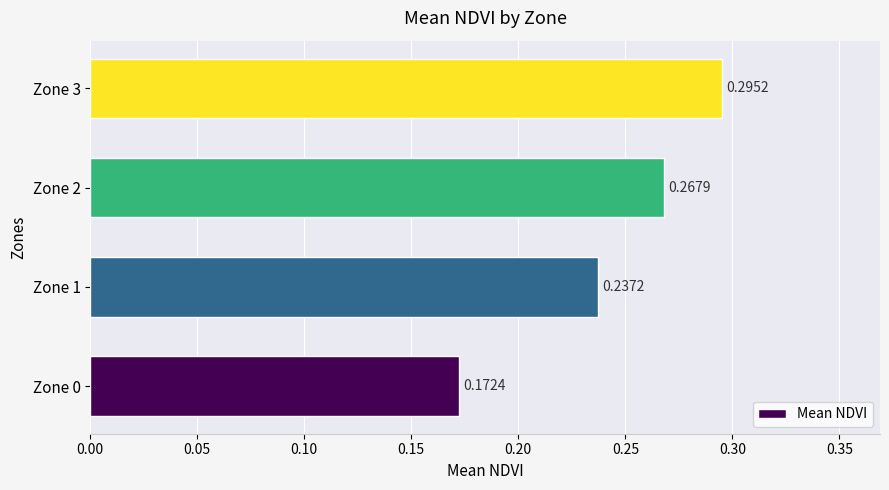

What is the sum of all values?

1.0